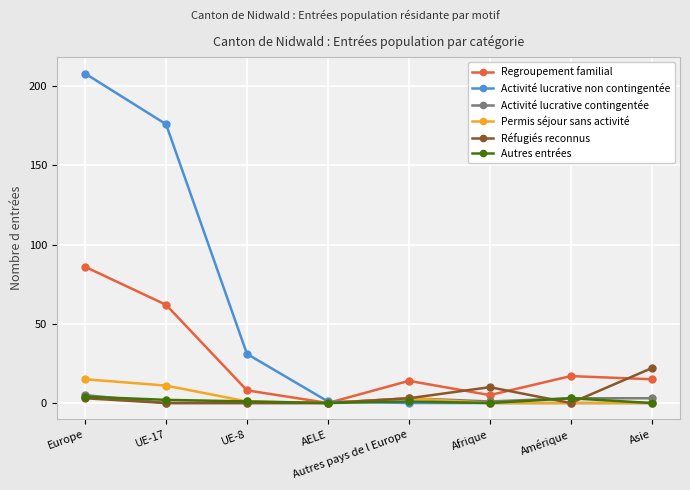

Does the chart have visible grid lines?

Yes